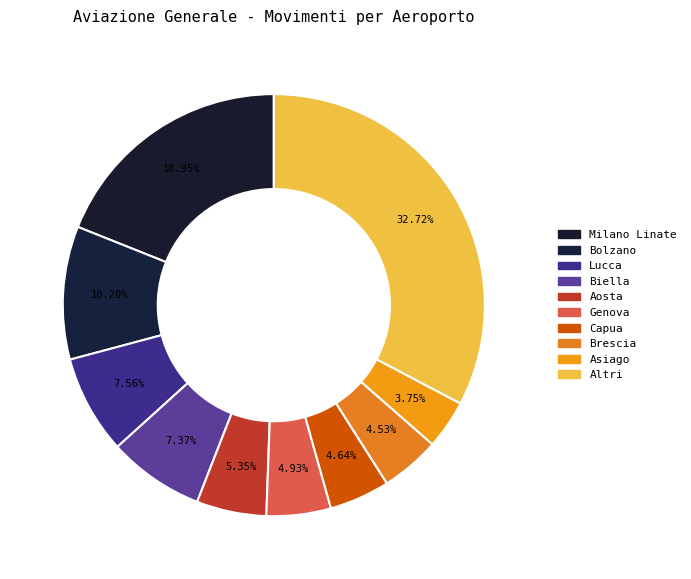

How many segments does this pie chart have?

10